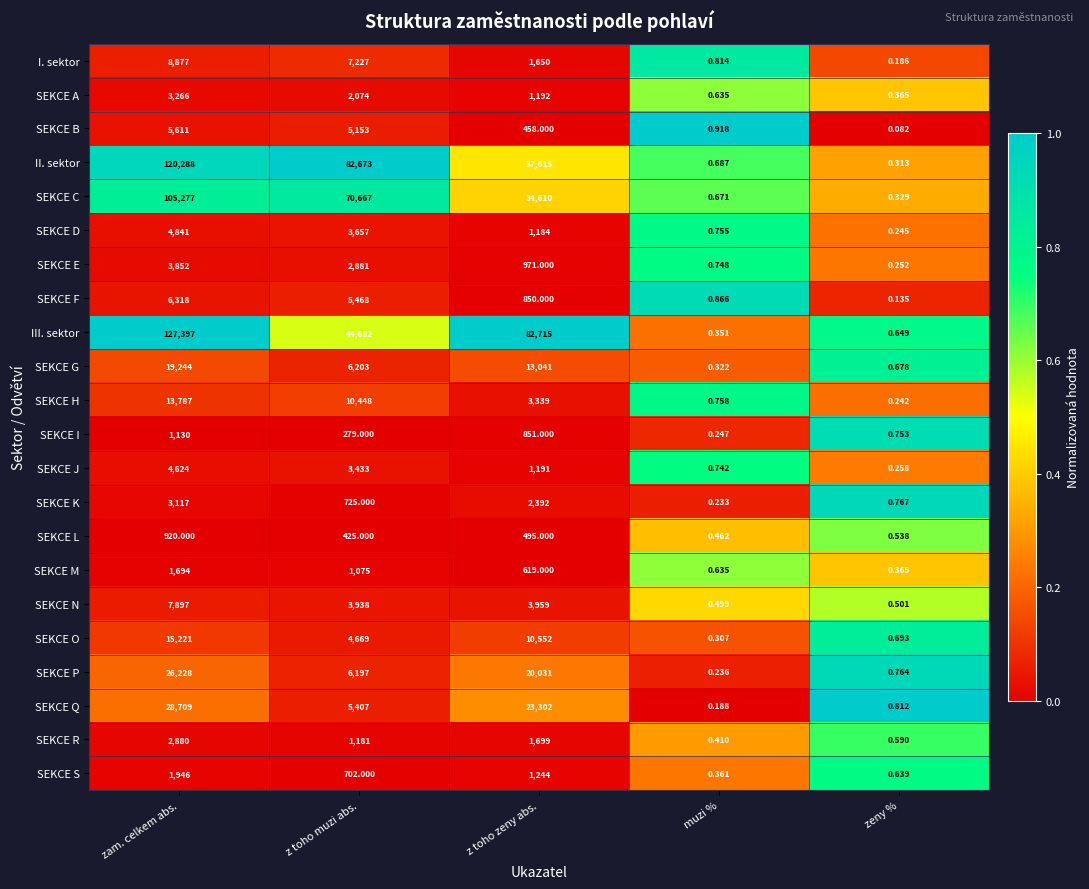

Is the value of SEKCE S at z toho zeny abs. greater than the value of II. sektor at zam. celkem abs.?

No